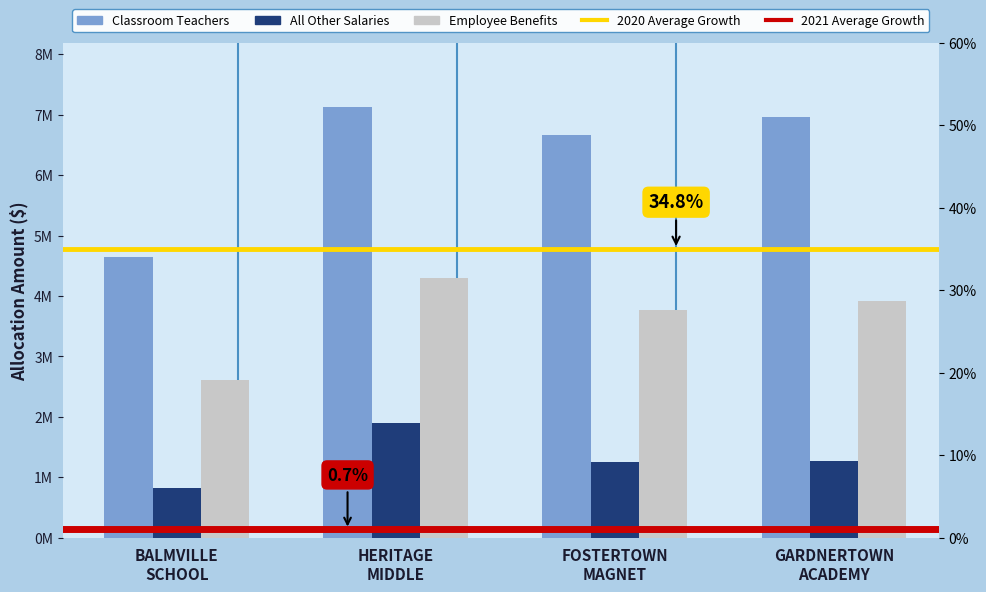

List the labels in order of Classroom Teachers value, largest first.

HERITAGE MIDDLE, GARDNERTOWN ACADEMY, FOSTERTOWN MAGNET, BALMVILLE SCHOOL